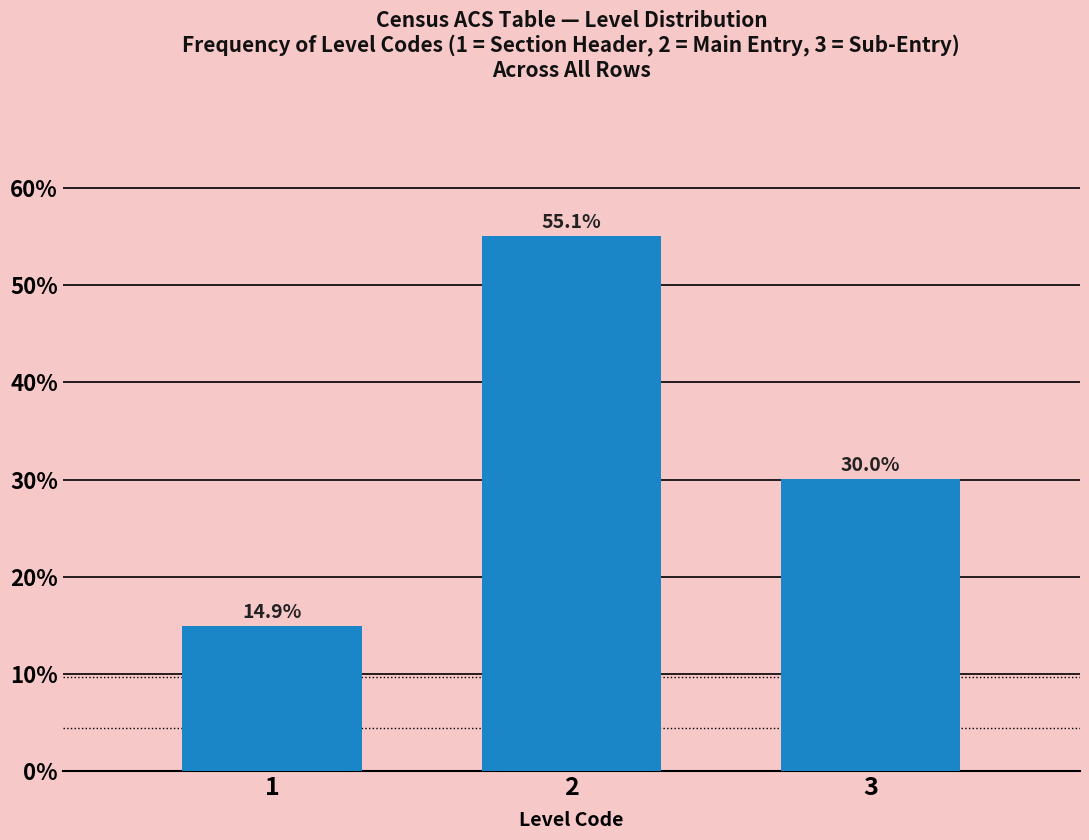

Reading right to left, extract all data points from this chart.

30.0	55.1	14.9